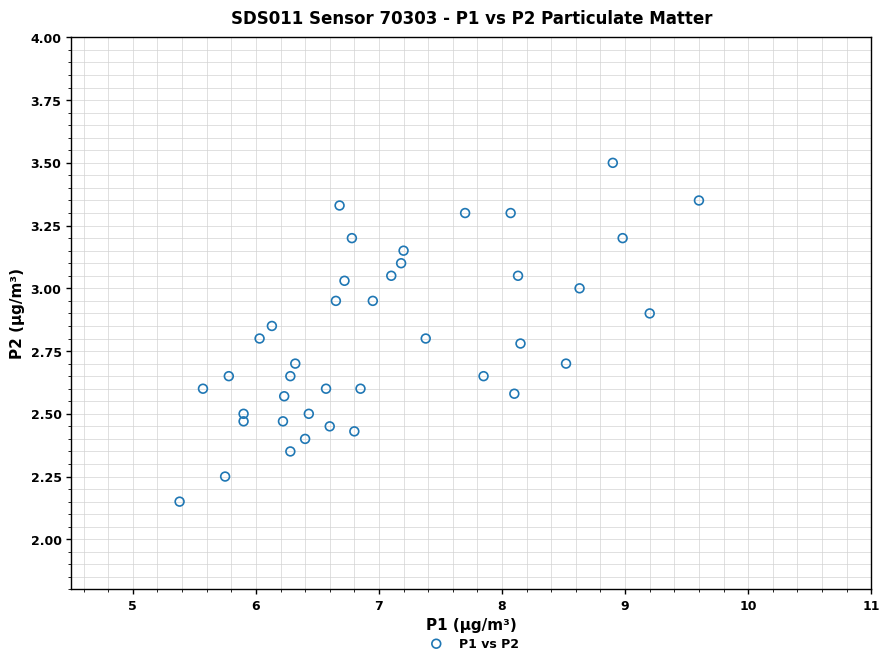

What is the range of X values (max minus min)?

4.2